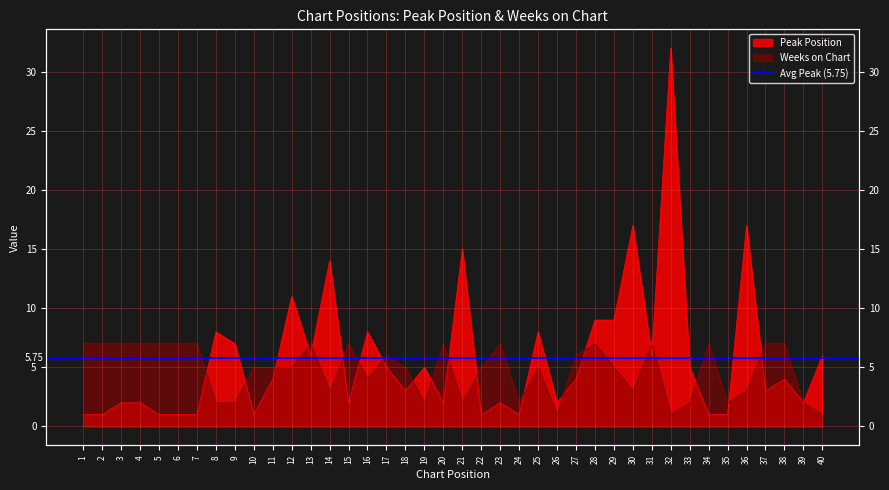

How many data points in Weeks on Chart are above 5?

18